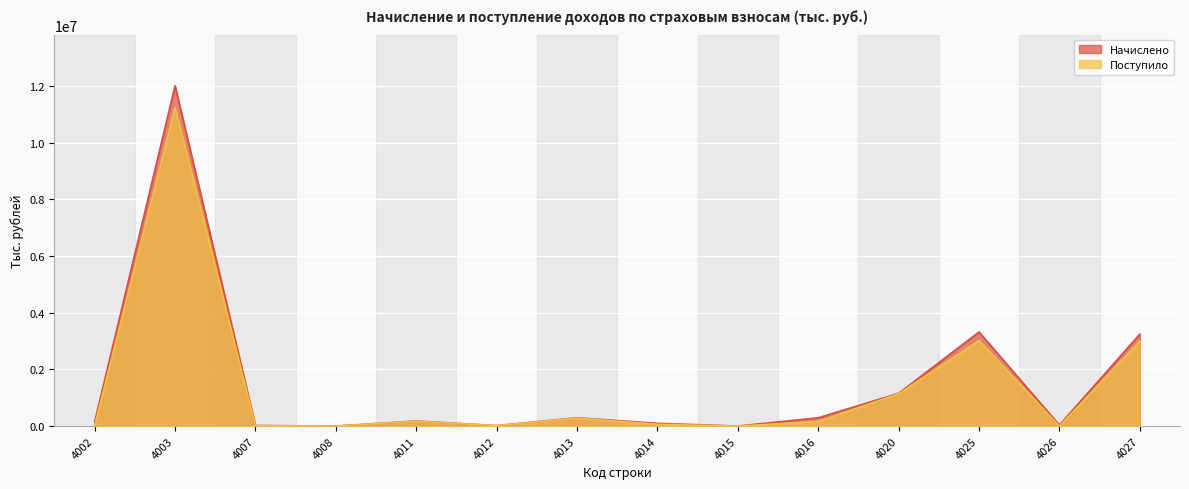

Where is the first local maximum for Начислено?

4003